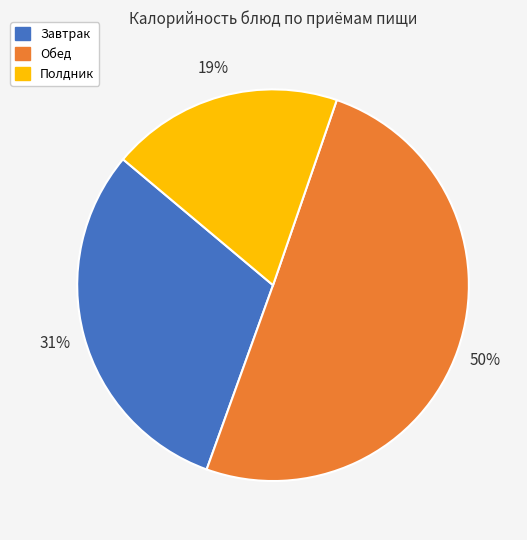

To the nearest percent, what is the difference between the largest and smallest slice percentages?

31%